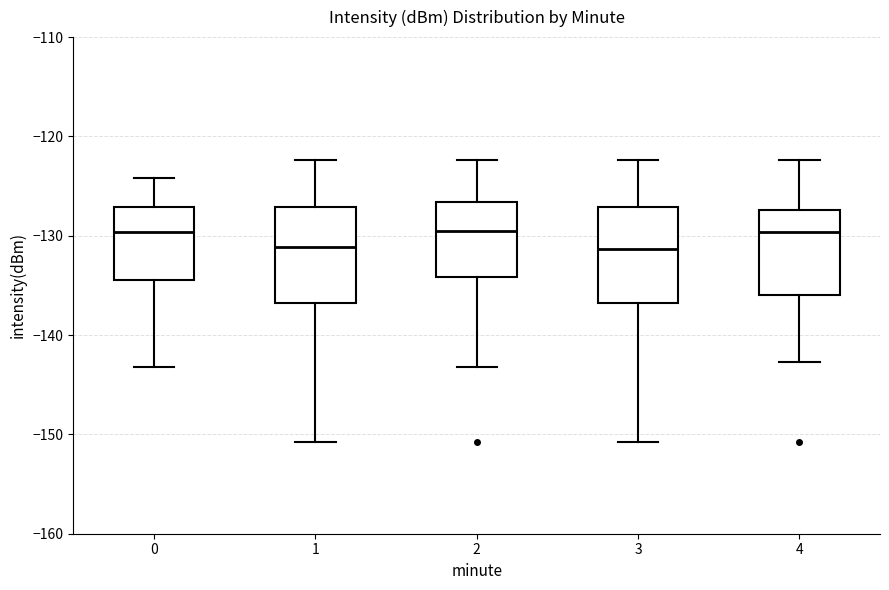

Reading left to right, transcribe this box plot: for each box, give where its median line is, the range the box spans, and where its two whiskers end, as read against the y-axis. The values are not printed on the chart, so give them approximately, as read against the axis.

0: median -130, box -134 to -127, whiskers -143 to -124
1: median -131, box -137 to -127, whiskers -151 to -122
2: median -130, box -134 to -127, whiskers -143 to -122
3: median -131, box -137 to -127, whiskers -151 to -122
4: median -130, box -136 to -127, whiskers -143 to -122